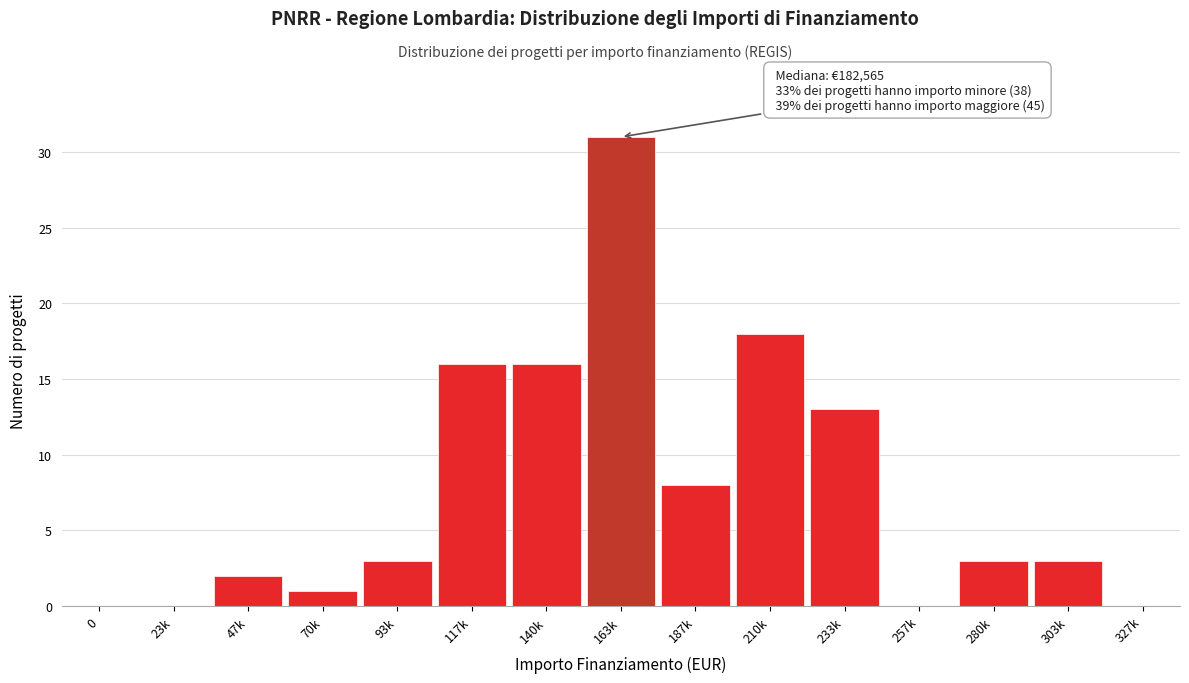

Reading right to left, extract all data points from this chart.

327k=0	303k=3	280k=3	257k=0	233k=13	210k=18	187k=8	163k=31	140k=16	117k=16	93k=3	70k=1	47k=2	23k=0	0=0